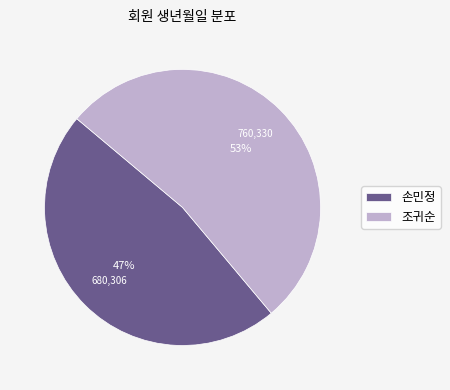

Count the number of slices in the pie.

2